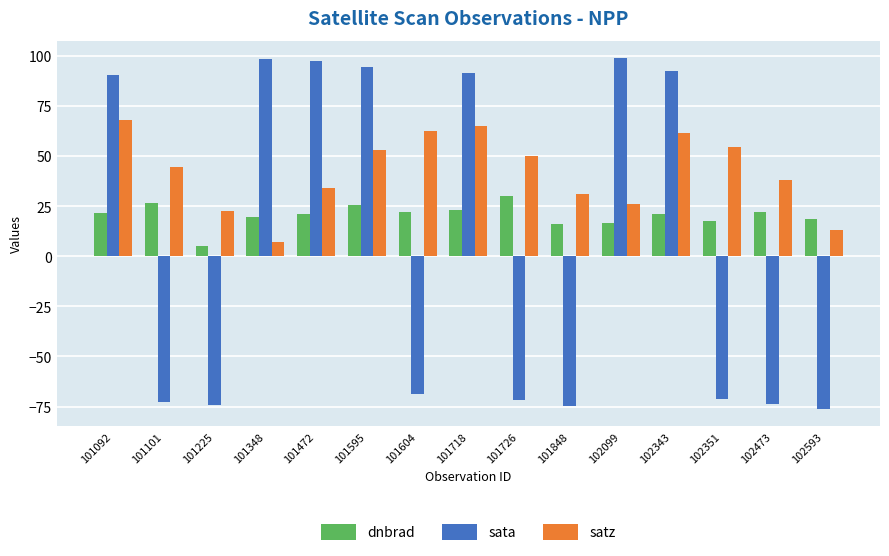

What is the difference between the highest and lowest values at 101348?

91.6